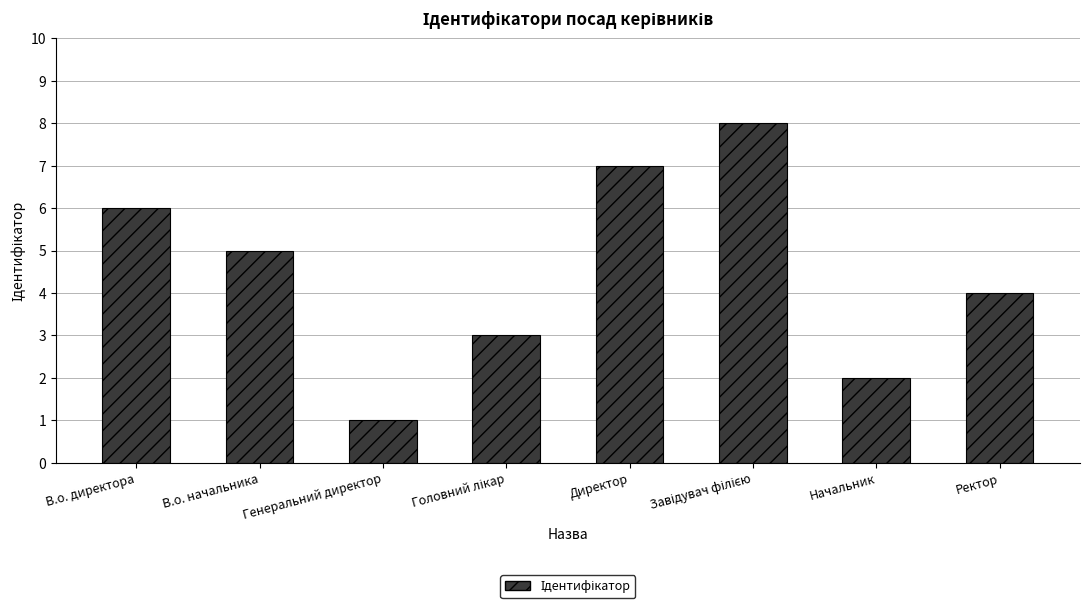

The value at Ректор is 1. True or false?

False